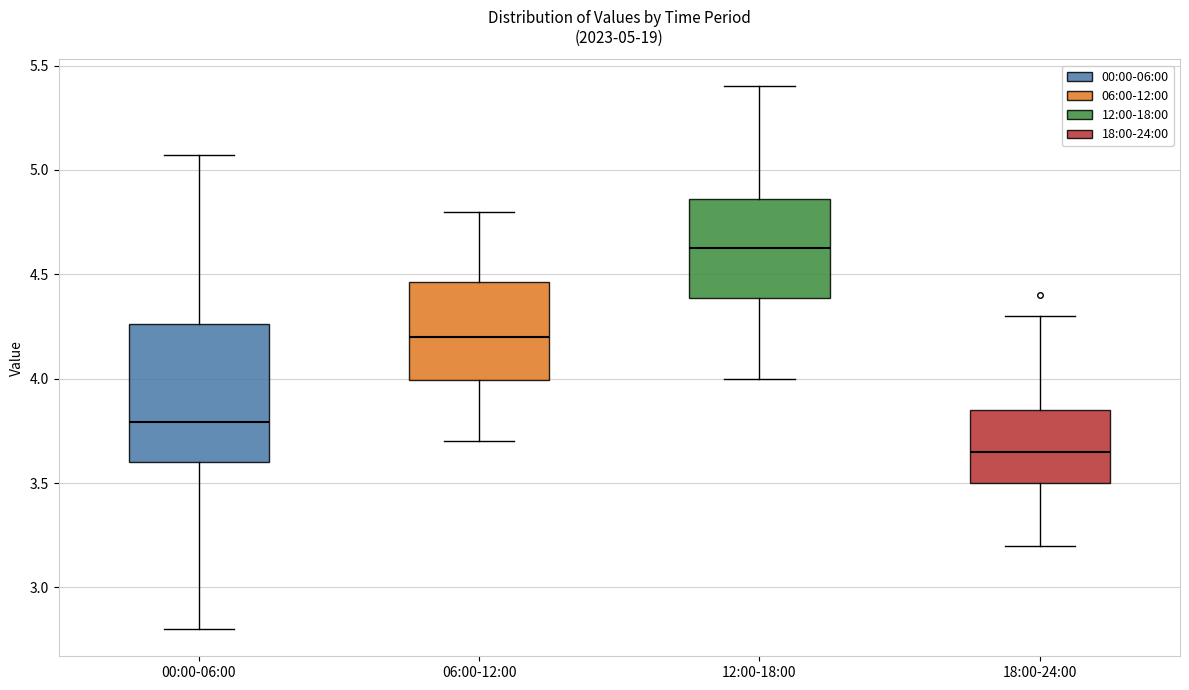

Which box has the lowest median line?

18:00-24:00